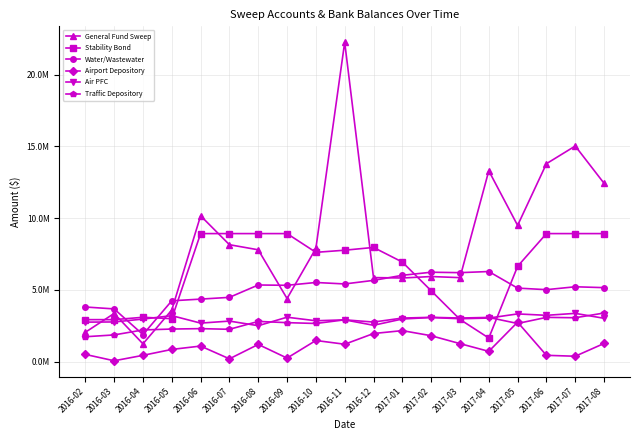

Which series ends up on top after the final intersection of Traffic Depository and General Fund Sweep?

General Fund Sweep